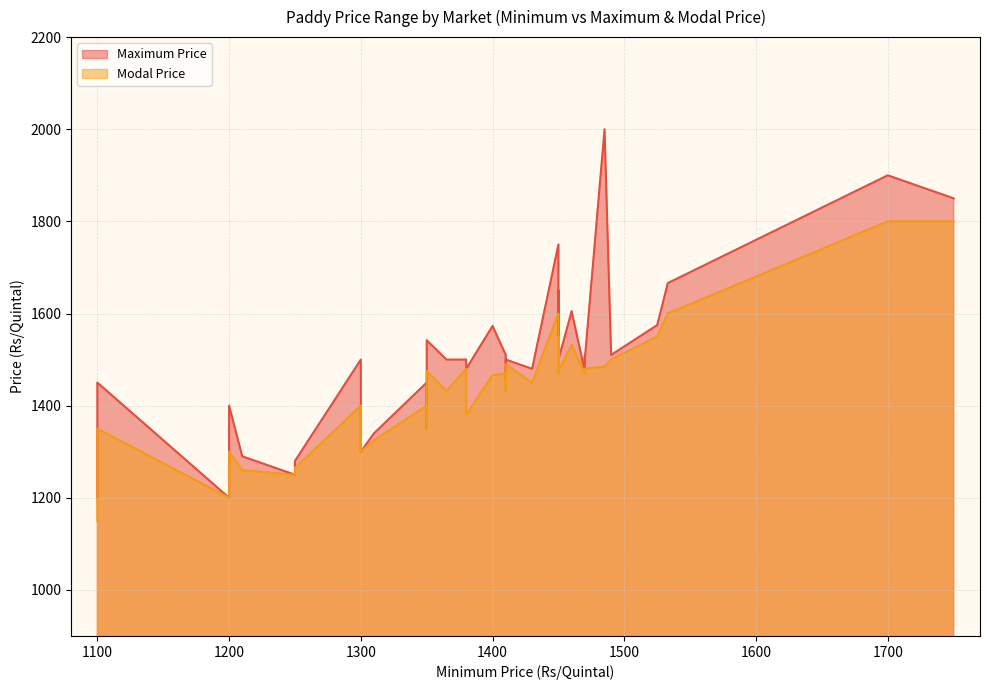

The value of Modal Price at 1100 is 2105. True or false?

False